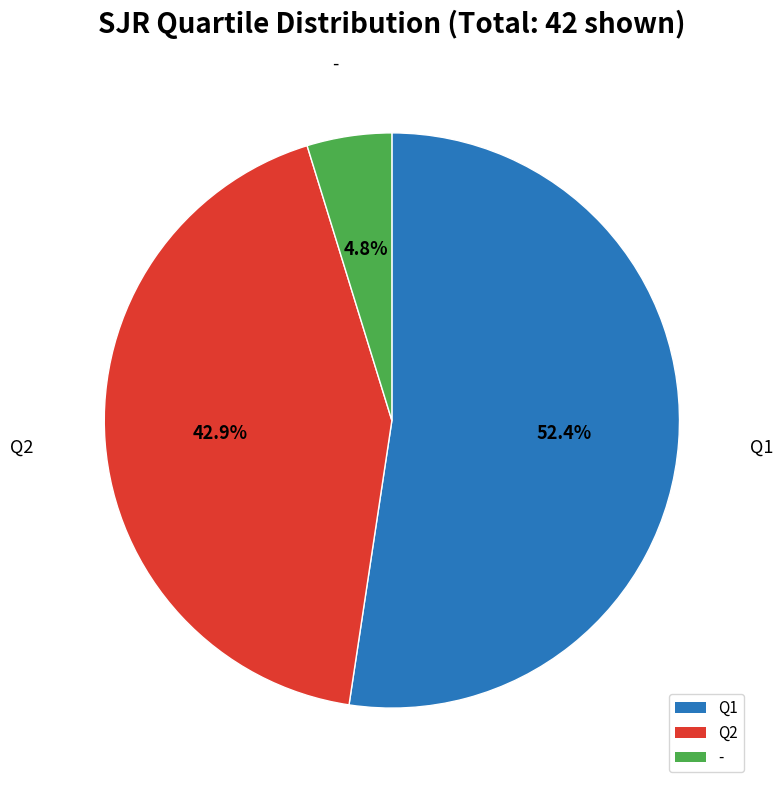

What is the total percentage of Q1 and Q2?

95.2%